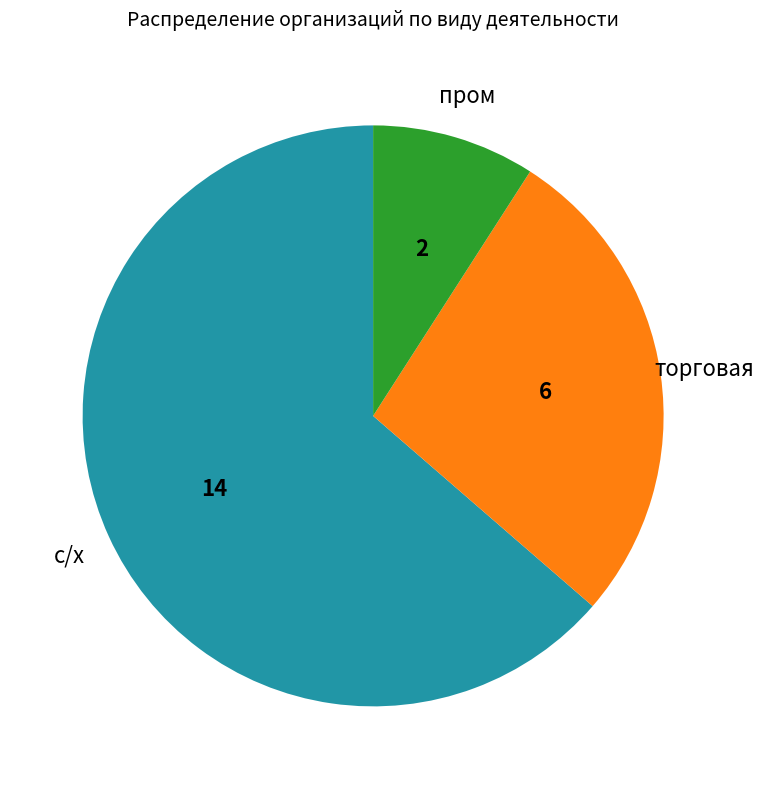

What is the majority slice?

с/х